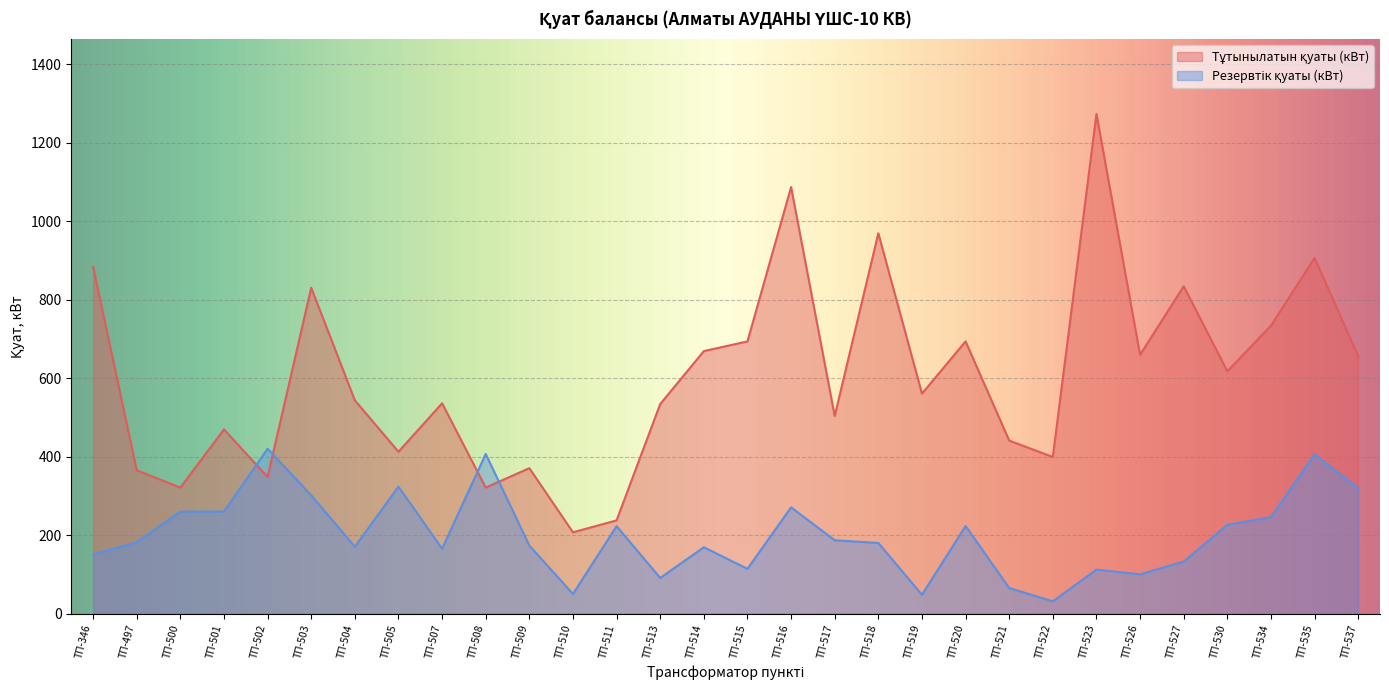

Where do Тұтынылатын қуаты (кВт) and Резервтік қуаты (кВт) first cross each other?

ТП-501 and ТП-502